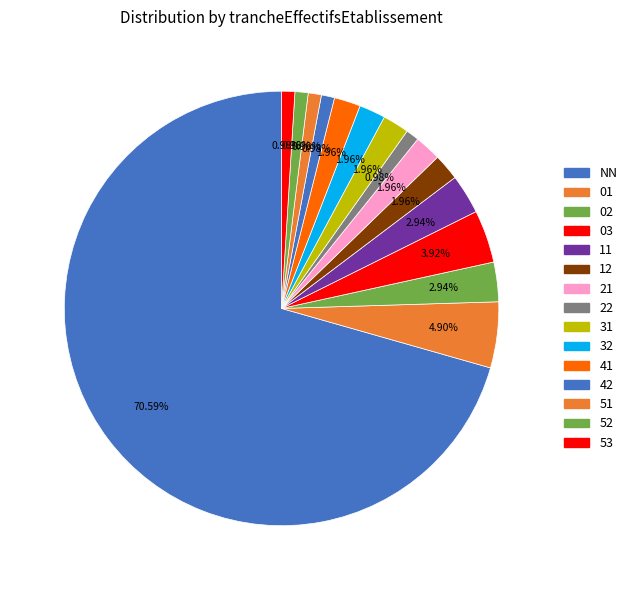

Rank the categories by value from lowest to highest.

22, 42, 51, 52, 53, 12, 21, 31, 32, 41, 02, 11, 03, 01, NN